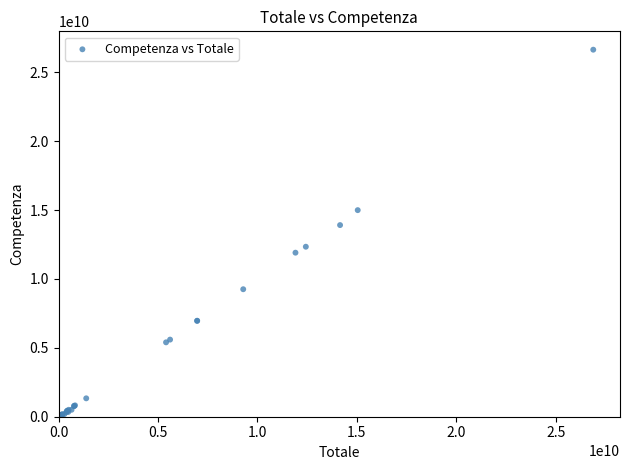

What Y value in the scatter plot is closest to 13324995524?

13915001008.9